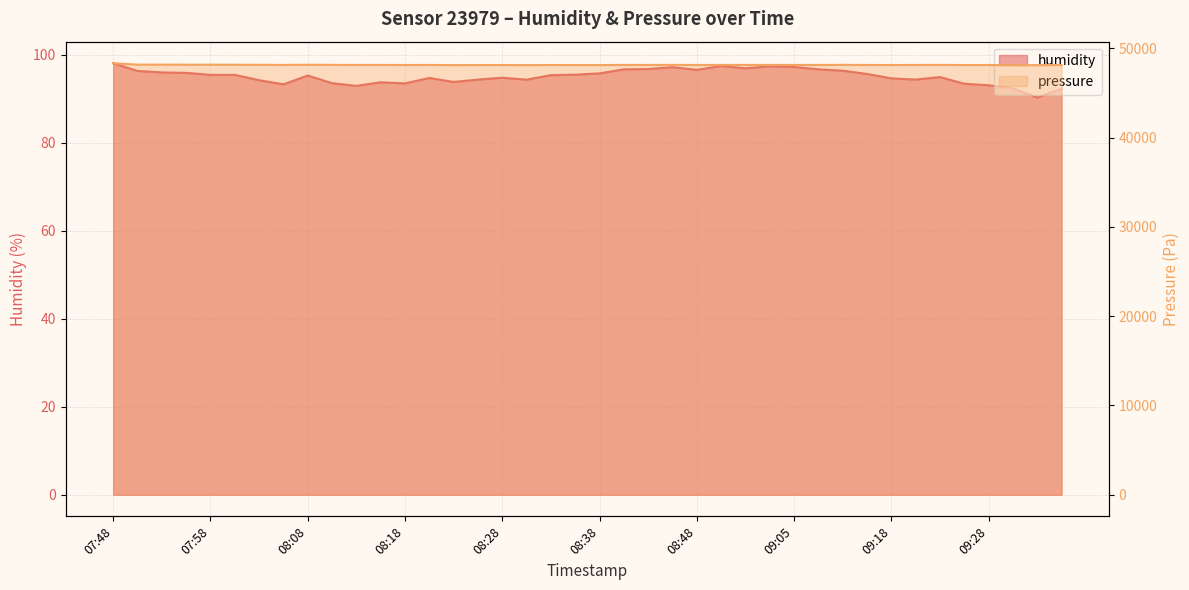

How many interior local valleys does the pressure series have?

13